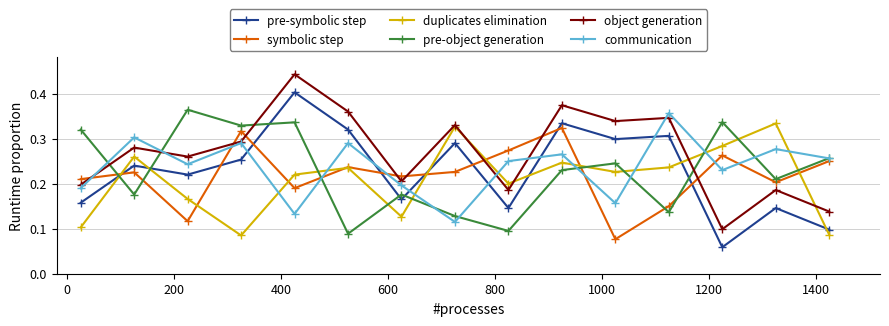

How many times do pre-object generation and object generation cross each other?

4